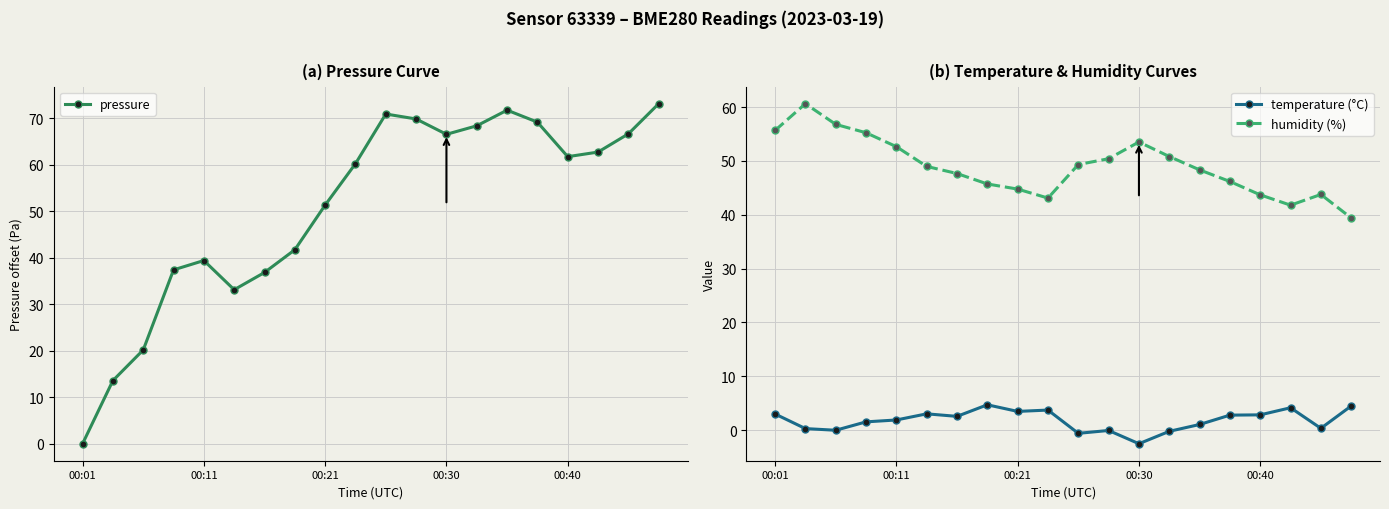

Which series has the widest spread of values?

pressure